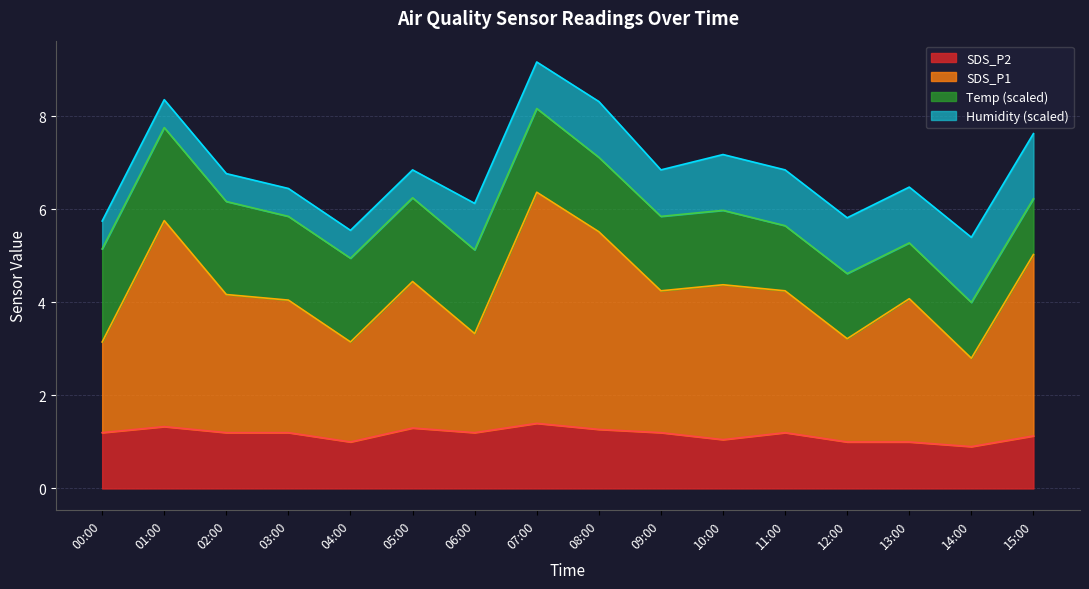

Where is SDS_P2 nearest to the value 1?

04:00